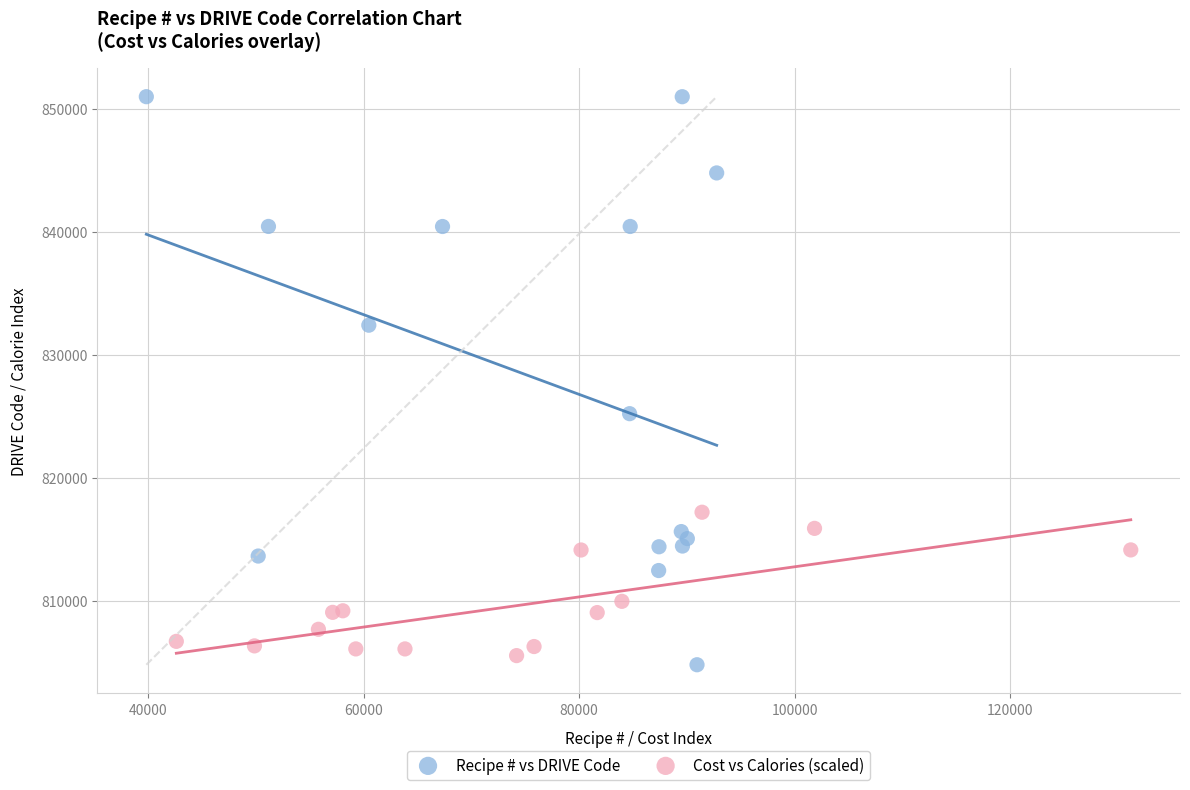

Which series has the largest Y range (max minus min)?

Recipe # vs DRIVE Code